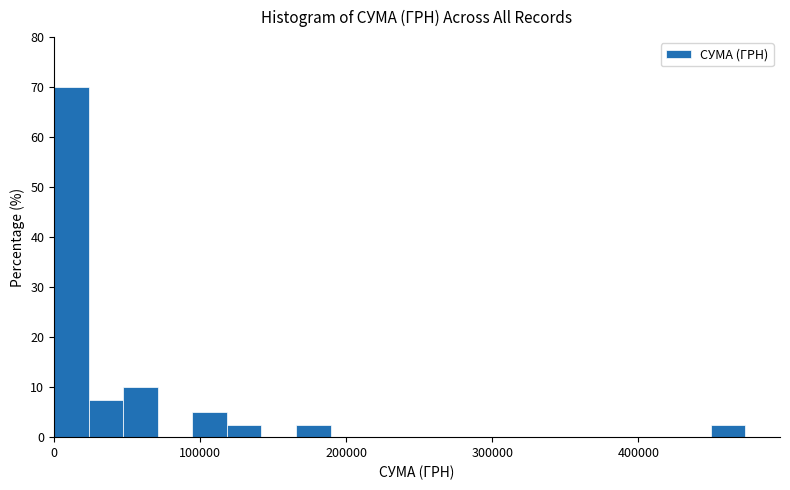

Read against the x-axis, roughly where is the centre of the tallest bar?

10000